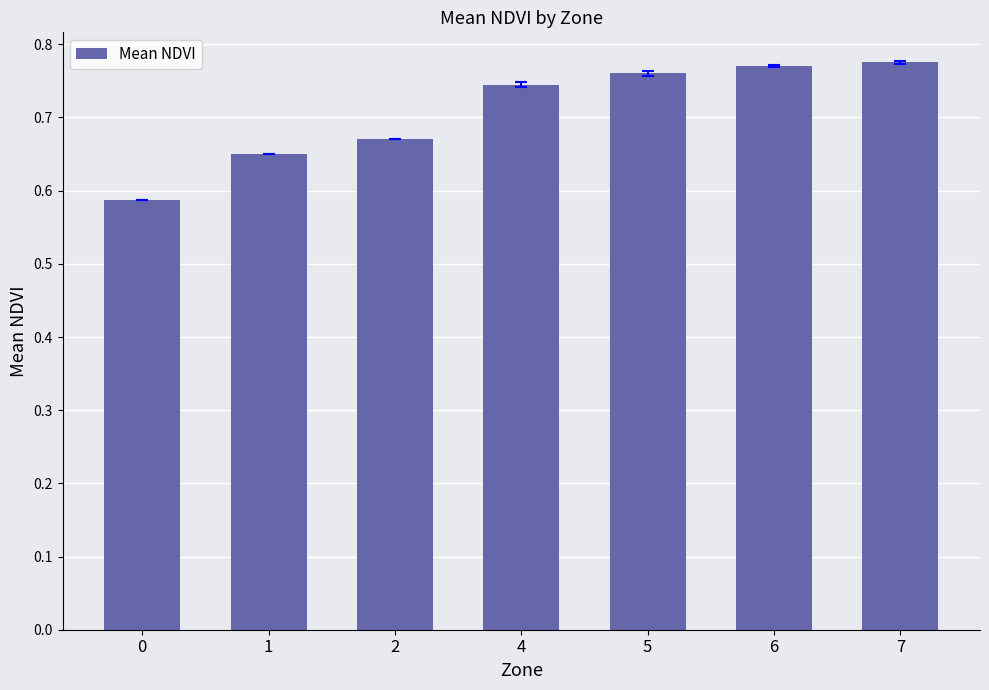

Does the chart contain any negative values?

No